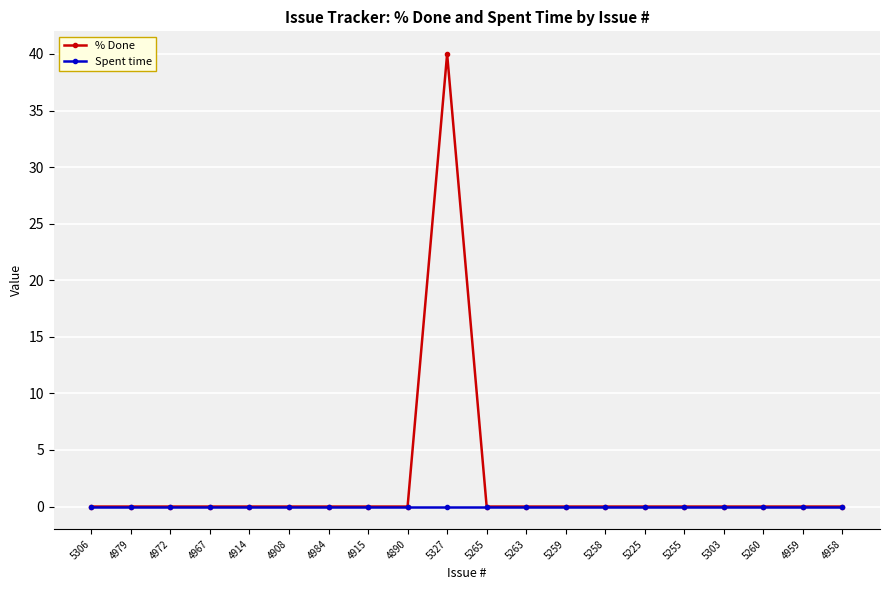

At which category is the sum across all series the highest?

5327